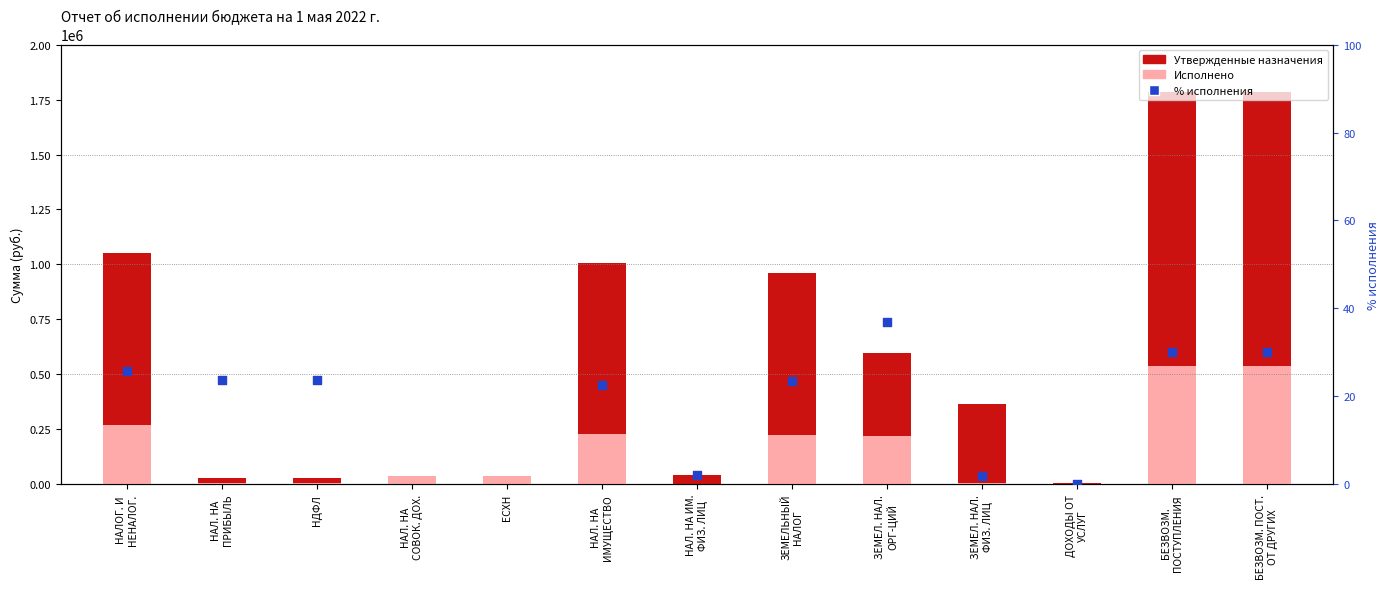

Is the value of Утвержденные назначения at НАЛ. НА
ИМУЩЕСТВО greater than the value of Исполнено at БЕЗВОЗМ. ПОСТ.
ОТ ДРУГИХ?

Yes